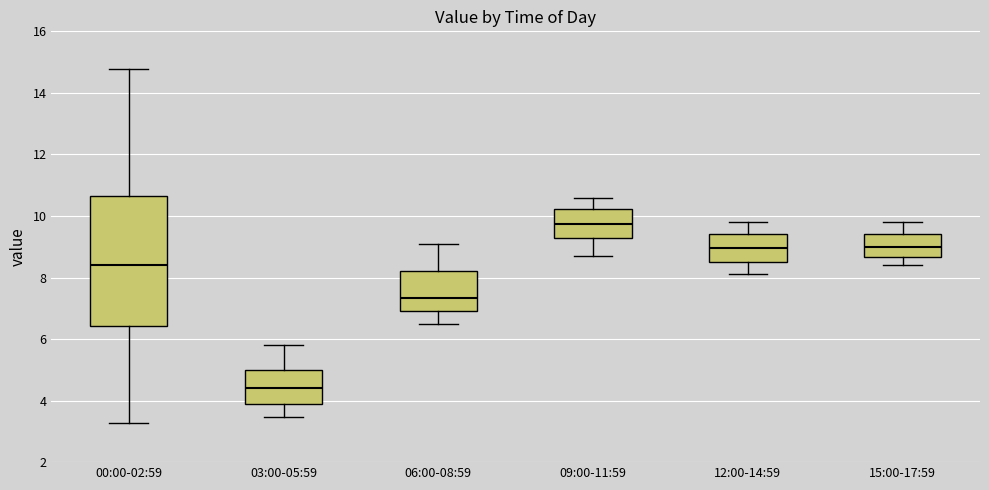

Which box's median line is the lowest?

03:00-05:59